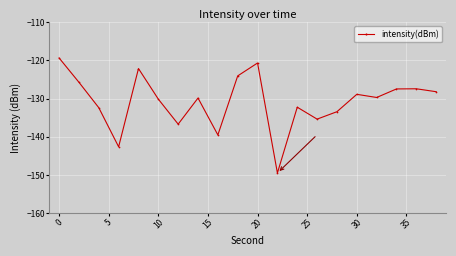

What is the value of the 4th point from the left?

-142.6